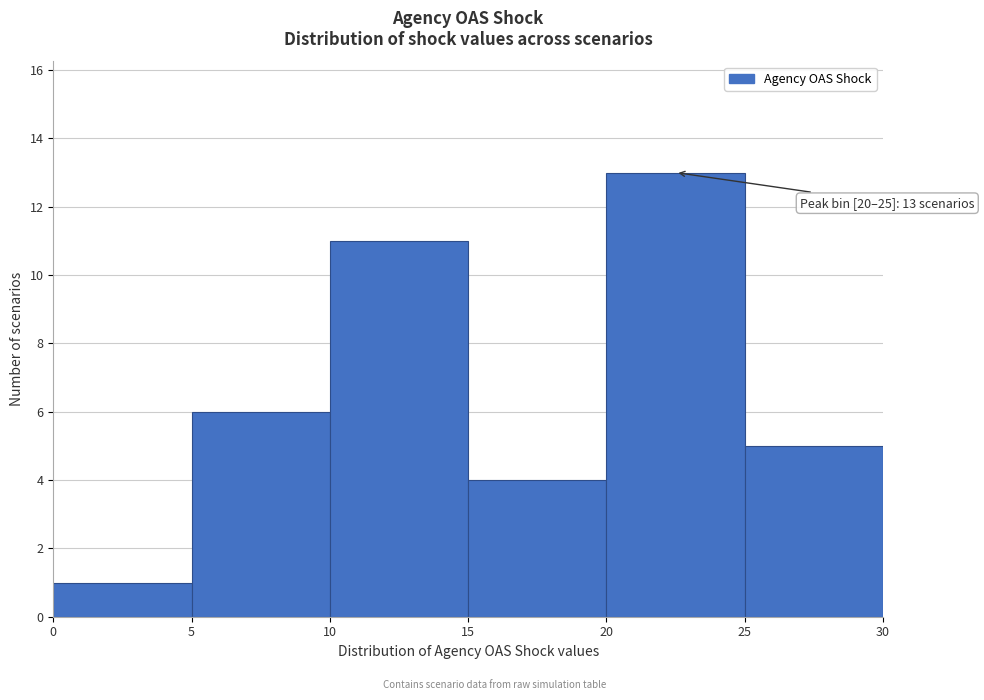

Over which range of the x-axis is the bar tallest?

20 to 25